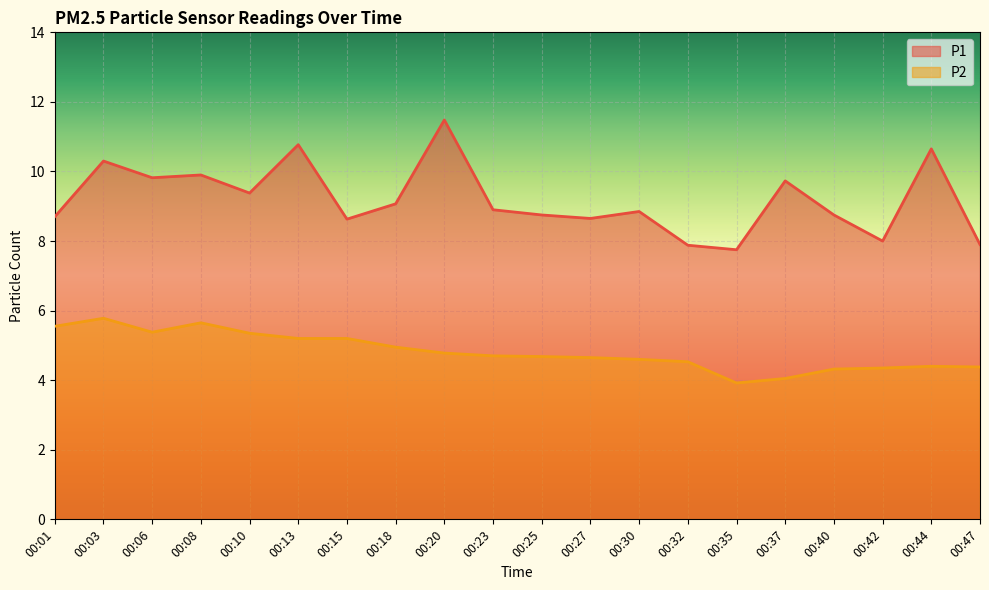

At which label does P2 first exceed 4?

00:01